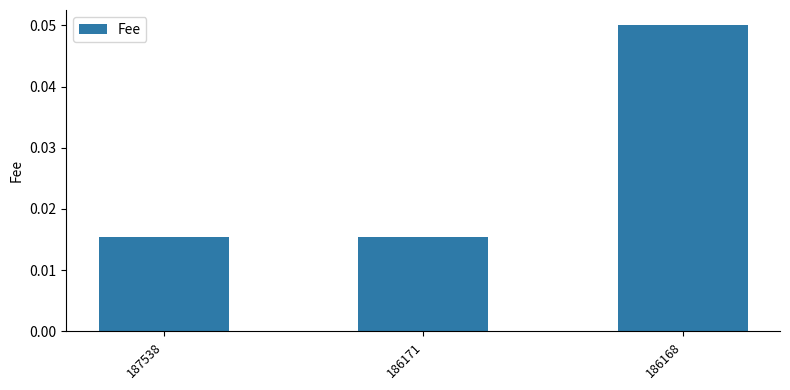

Between 186171 and 186168, which is larger?

186168